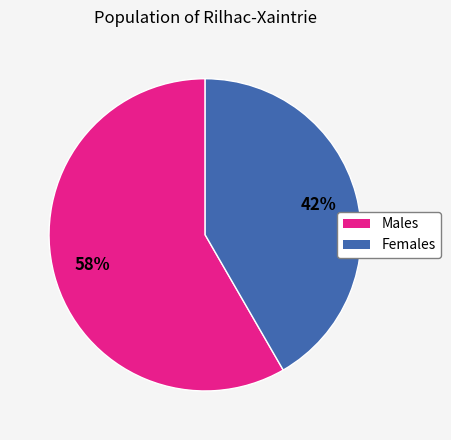

To the nearest percent, what is the average slice percentage?

50%